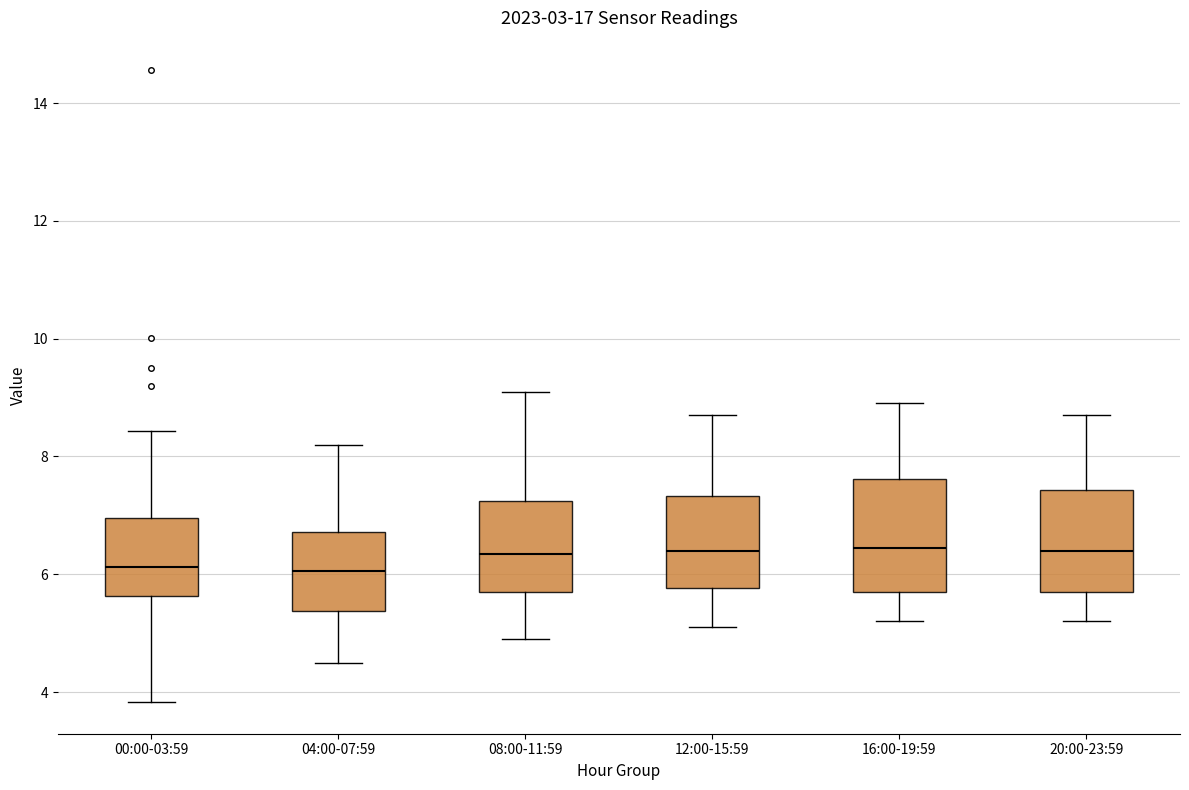

Reading left to right, transcribe this box plot: for each box, give where its median line is, the range the box spans, and where its two whiskers end, as read against the y-axis. The values are not printed on the chart, so give them approximately, as read against the axis.

00:00-03:59: median 6.2, box 5.6 to 7.0, whiskers 3.8 to 8.4
04:00-07:59: median 6.0, box 5.4 to 6.8, whiskers 4.6 to 8.2
08:00-11:59: median 6.4, box 5.8 to 7.2, whiskers 5.0 to 9.2
12:00-15:59: median 6.4, box 5.8 to 7.4, whiskers 5.2 to 8.8
16:00-19:59: median 6.4, box 5.8 to 7.6, whiskers 5.2 to 9.0
20:00-23:59: median 6.4, box 5.8 to 7.4, whiskers 5.2 to 8.8